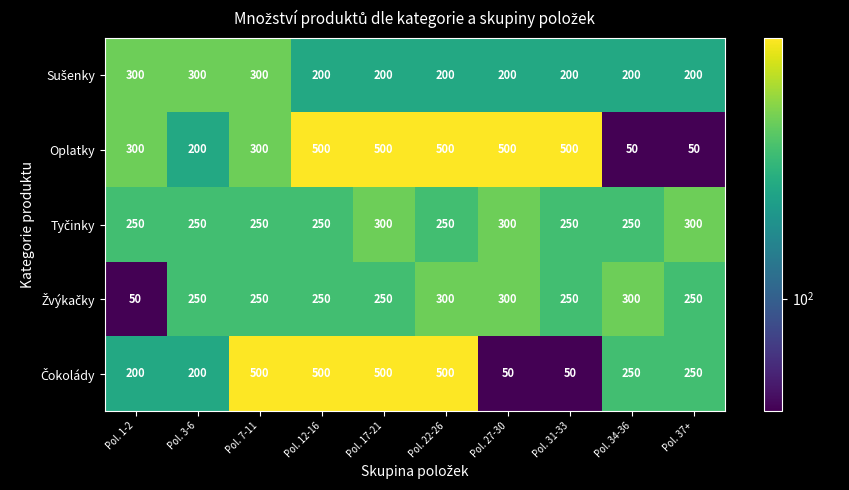

What is the difference between the highest and lowest values at Pol. 31-33?

450